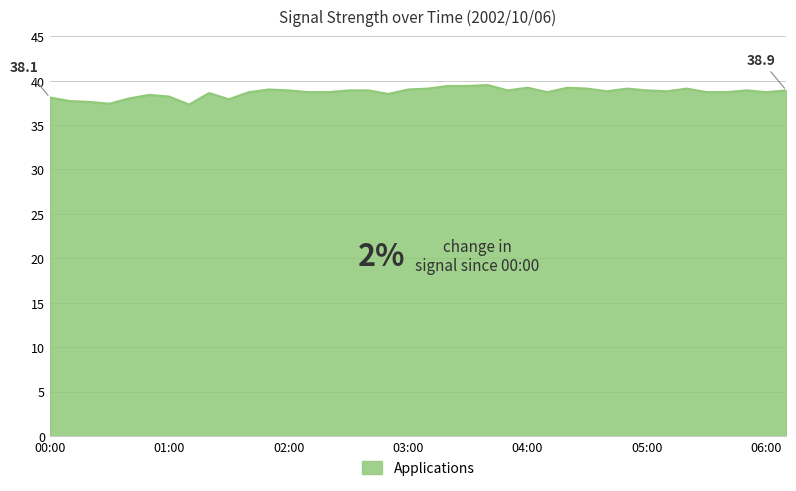

What is the difference between the maximum and minimum values?

2.2